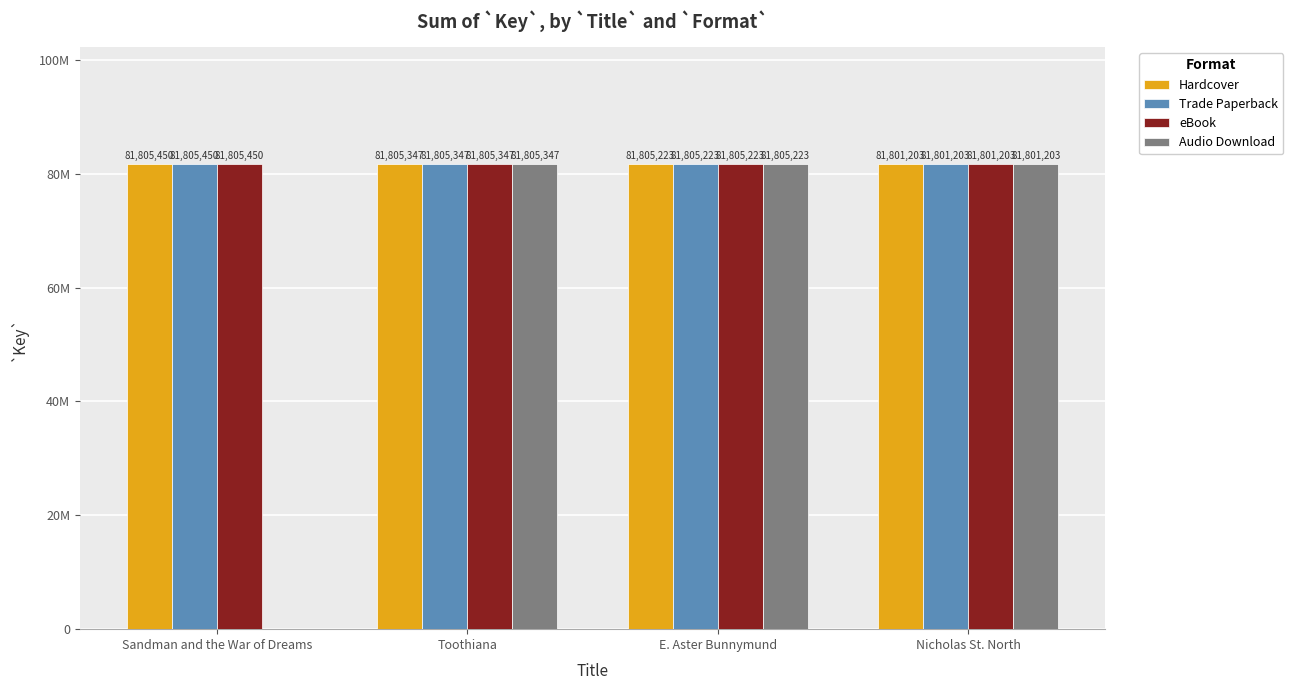

Between Nicholas St. North and E. Aster Bunnymund, which is larger?

E. Aster Bunnymund